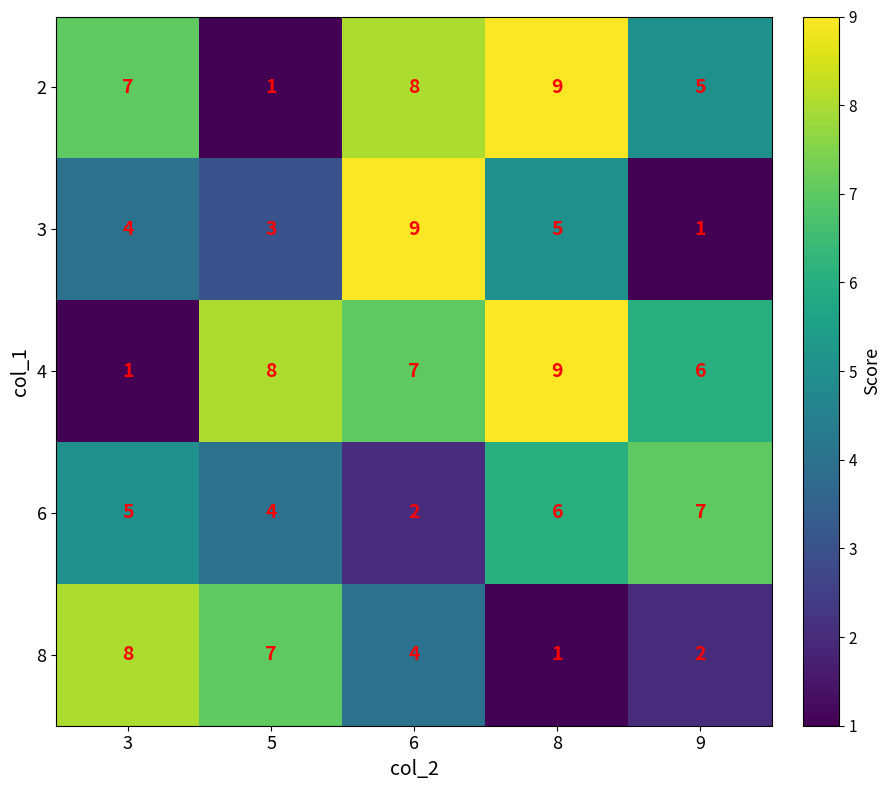

Reading left to right, extract all data points from this chart.

2: 3=7	5=1	6=8	8=9	9=5
3: 3=4	5=3	6=9	8=5	9=1
4: 3=1	5=8	6=7	8=9	9=6
6: 3=5	5=4	6=2	8=6	9=7
8: 3=8	5=7	6=4	8=1	9=2